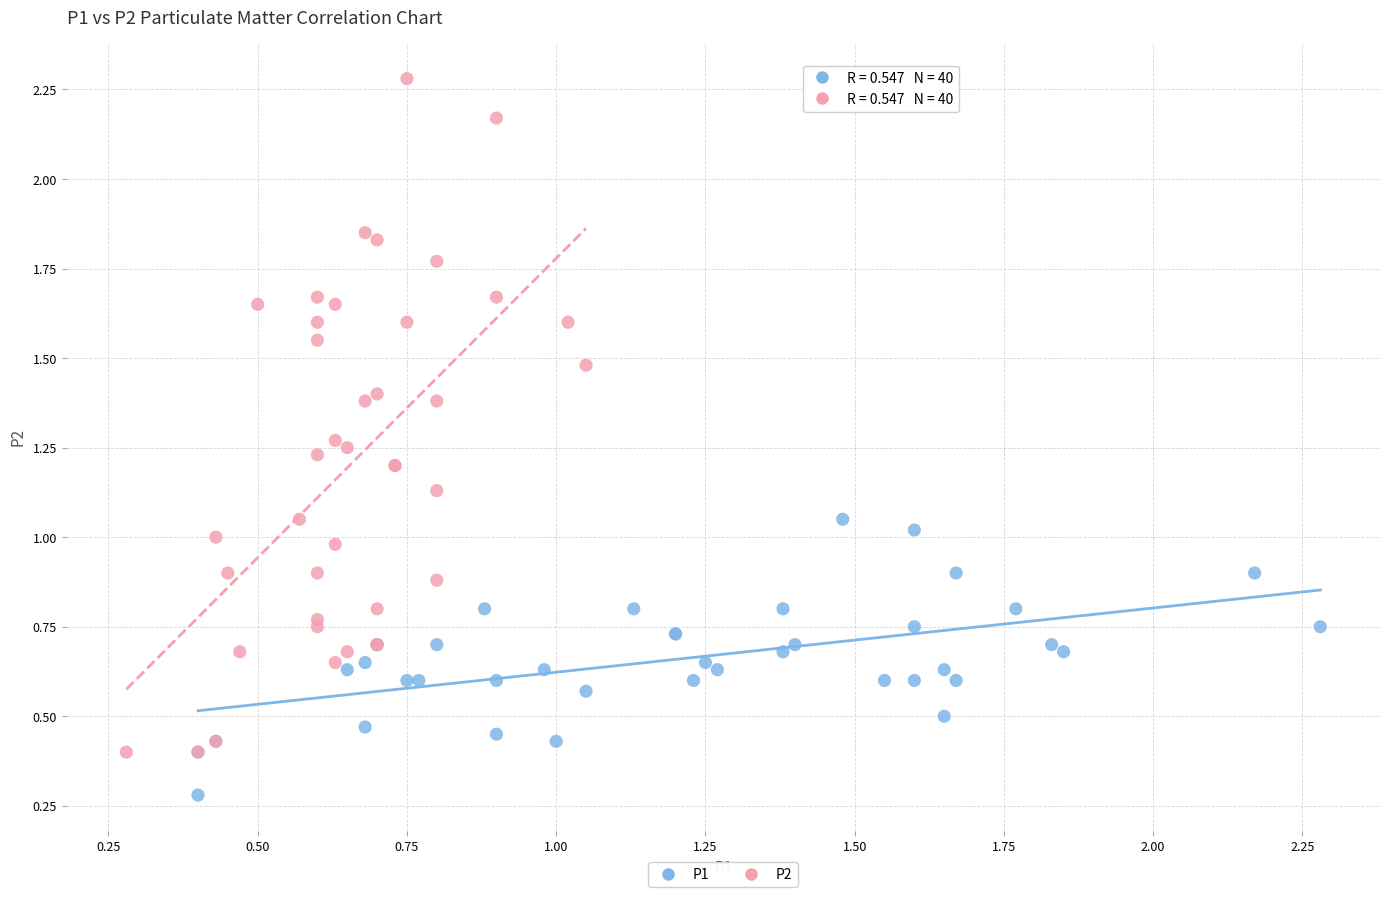

Which series reaches the maximum Y coordinate?

P2